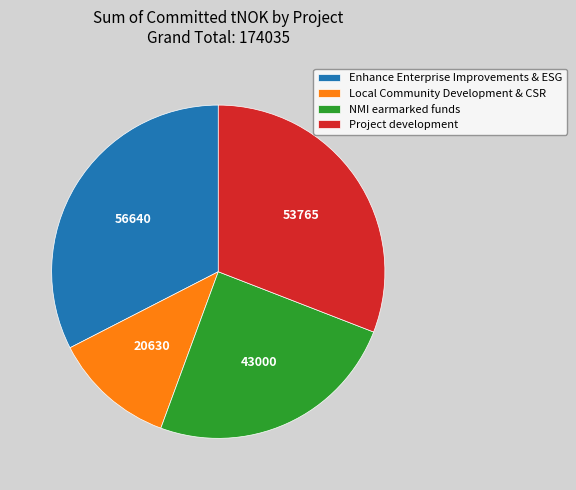

Rank the categories by value from lowest to highest.

Local Community Development & CSR, NMI earmarked funds, Project development, Enhance Enterprise Improvements & ESG